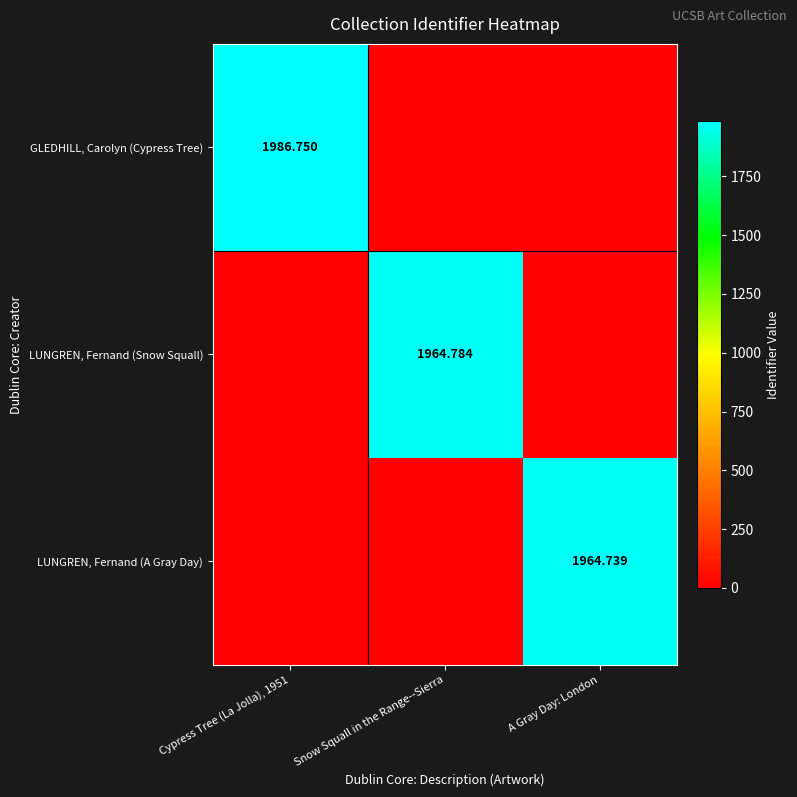

Is the value of LUNGREN, Fernand (Snow Squall) at Snow Squall in the Range--Sierra greater than the value of LUNGREN, Fernand (A Gray Day) at A Gray Day: London?

Yes